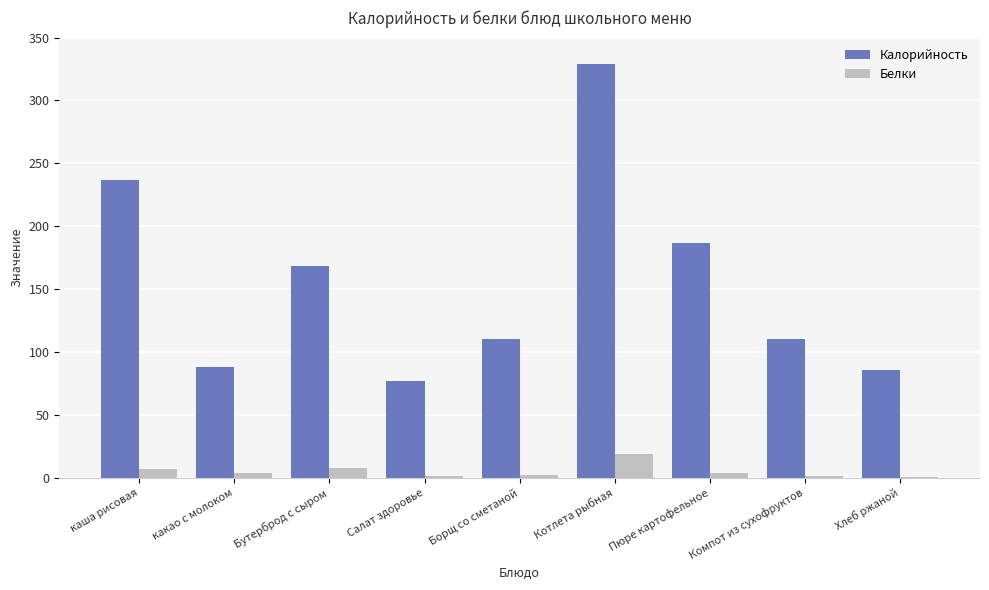

What is the approximate value of Белки at каша рисовая?

6.6